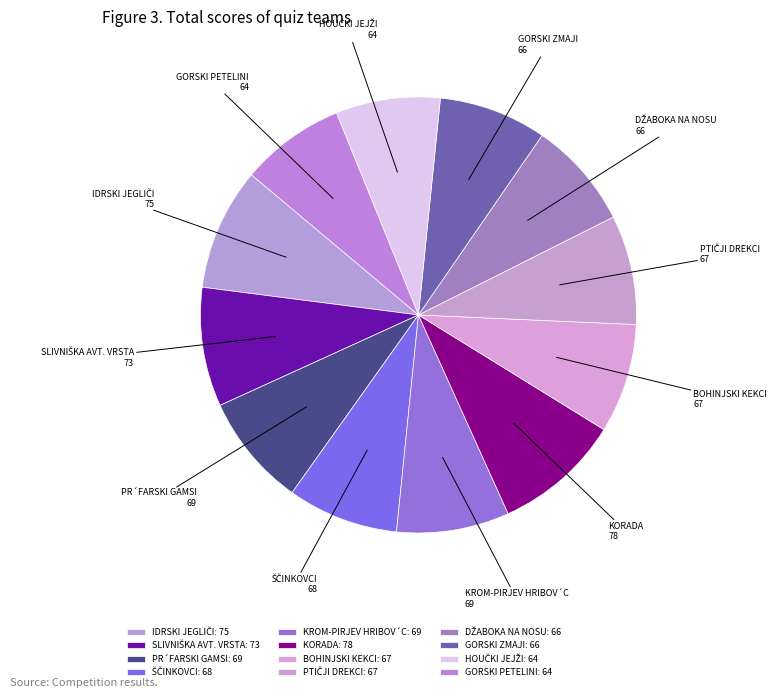

Does GORSKI PETELINI represent more than half of the total?

No